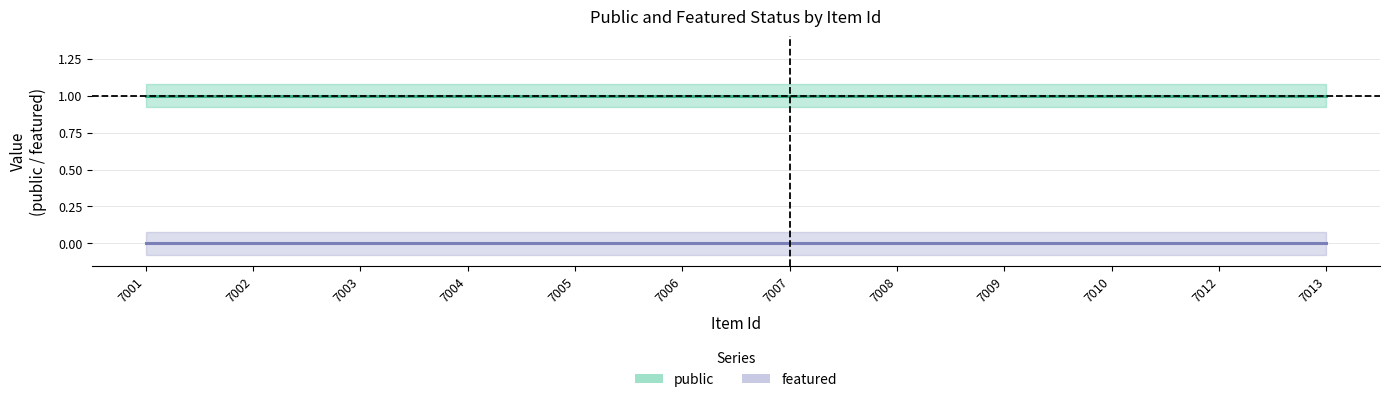

At which category is the sum across all series the highest?

7001